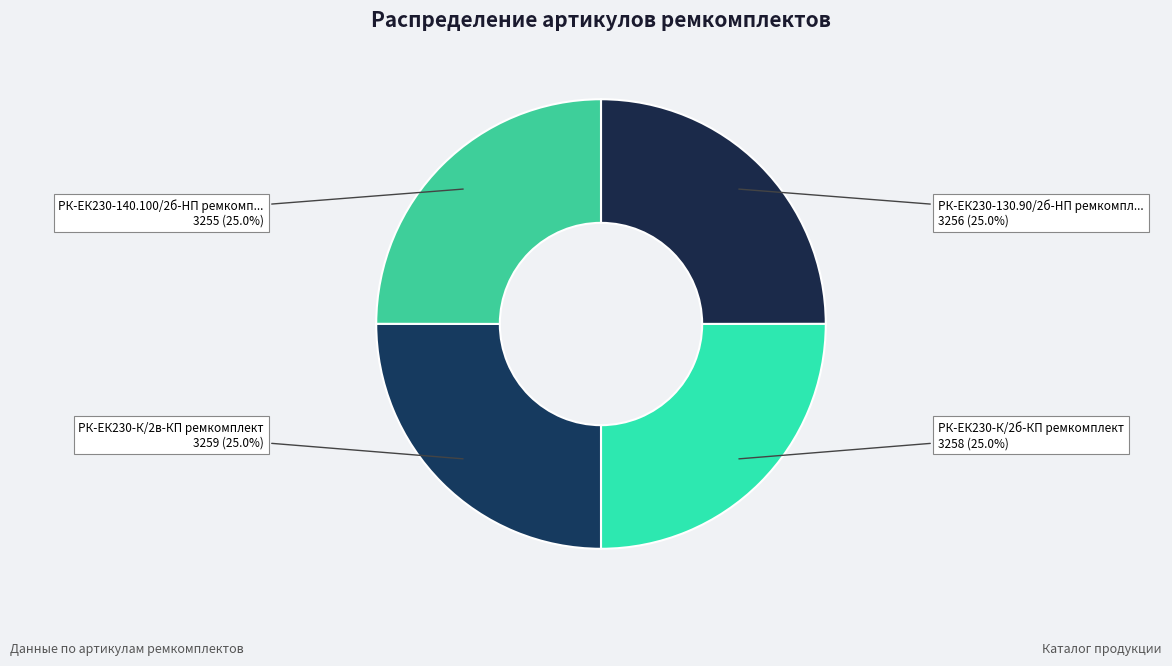

How many segments does this pie chart have?

4